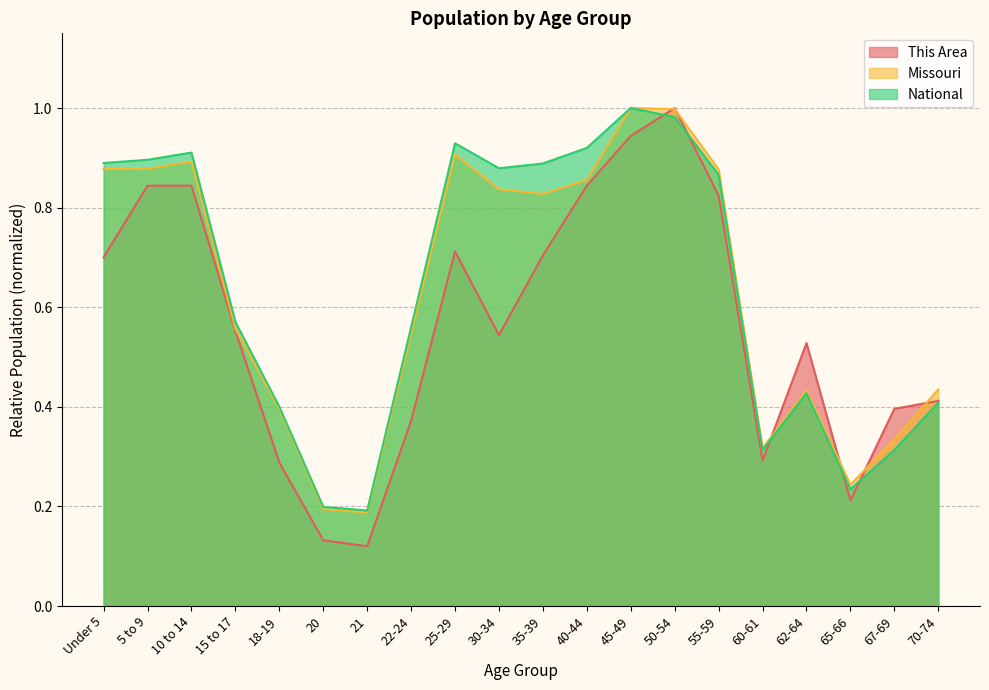

Which series has the largest range (max minus min)?

This Area